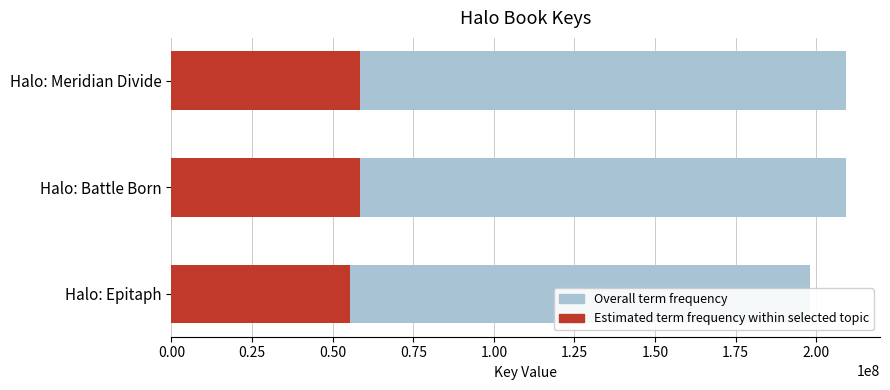

At how many categories does at least one series exceed 190651419?

3